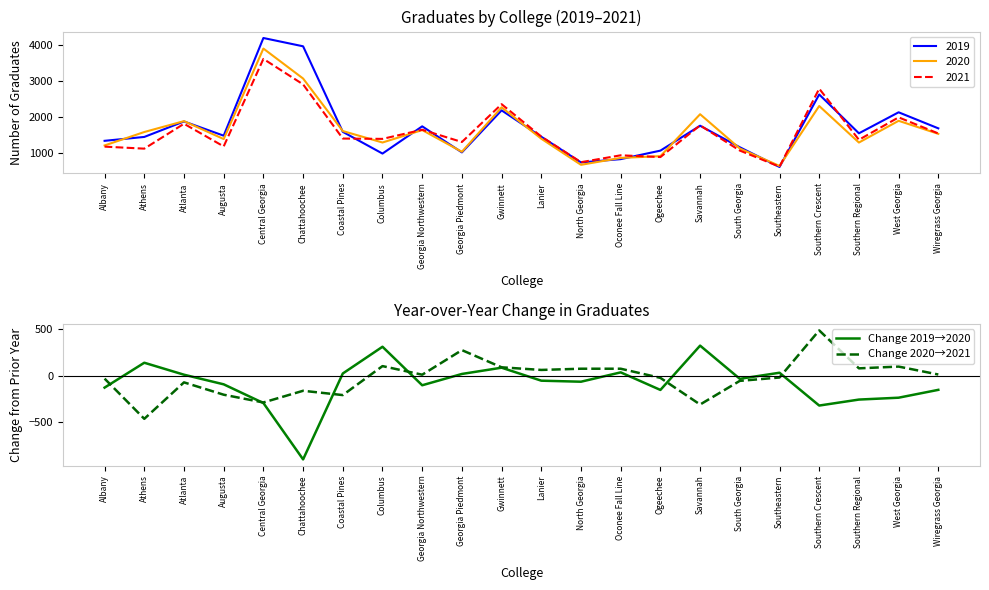

At which category is the sum across all series the highest?

Columbus